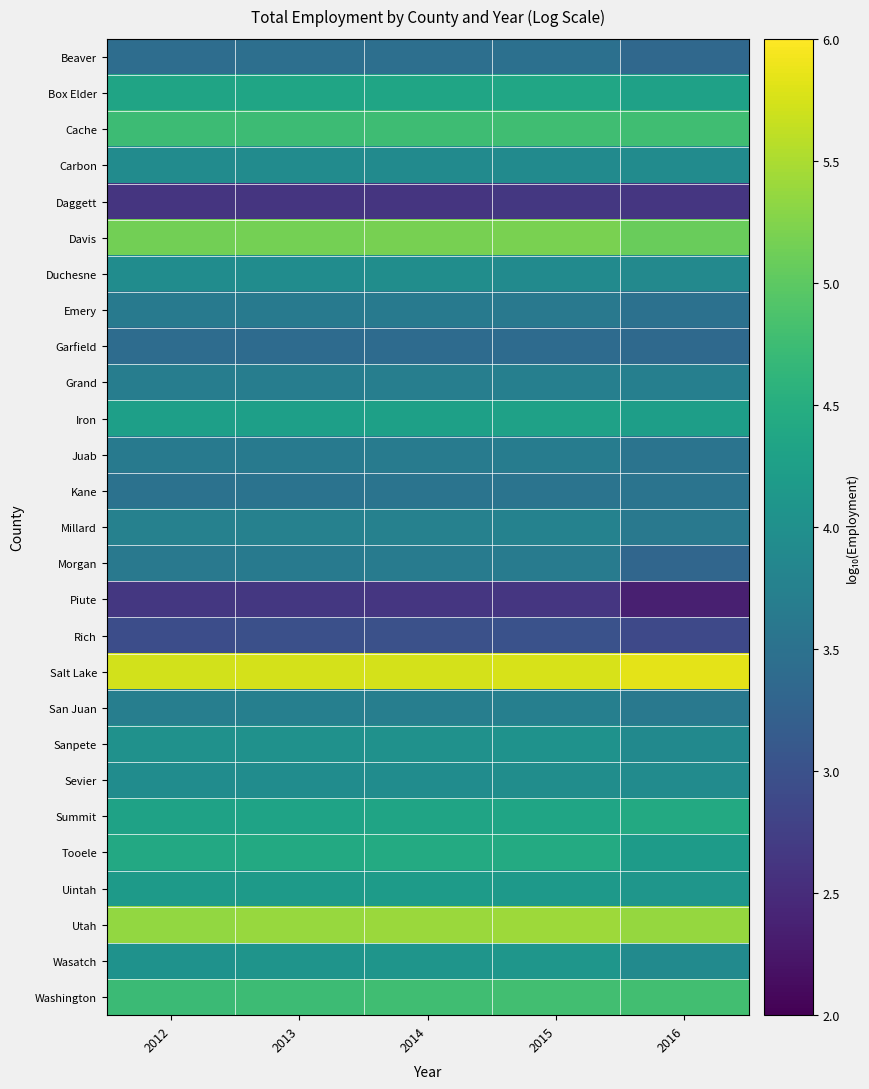

Reading right to left, extract all data points from this chart.

Beaver: 2016=3.4	2015=3.5	2014=3.5	2013=3.5	2012=3.4
Box Elder: 2016=4.3	2015=4.4	2014=4.4	2013=4.3	2012=4.3
Cache: 2016=4.8	2015=4.8	2014=4.8	2013=4.7	2012=4.7
Carbon: 2016=3.9	2015=3.9	2014=3.9	2013=3.9	2012=3.9
Daggett: 2016=2.6	2015=2.7	2014=2.6	2013=2.6	2012=2.6
Davis: 2016=5.1	2015=5.2	2014=5.2	2013=5.2	2012=5.2
Duchesne: 2016=3.9	2015=3.9	2014=4.0	2013=4.0	2012=3.9
Emery: 2016=3.5	2015=3.6	2014=3.6	2013=3.6	2012=3.6
Garfield: 2016=3.4	2015=3.4	2014=3.4	2013=3.4	2012=3.4
Grand: 2016=3.7	2015=3.7	2014=3.7	2013=3.7	2012=3.7
Iron: 2016=4.2	2015=4.3	2014=4.3	2013=4.3	2012=4.3
Juab: 2016=3.5	2015=3.7	2014=3.7	2013=3.7	2012=3.6
Kane: 2016=3.5	2015=3.5	2014=3.5	2013=3.5	2012=3.5
Millard: 2016=3.6	2015=3.8	2014=3.8	2013=3.8	2012=3.8
Morgan: 2016=3.3	2015=3.7	2014=3.7	2013=3.6	2012=3.6
Piute: 2016=2.4	2015=2.6	2014=2.6	2013=2.7	2012=2.7
Rich: 2016=2.9	2015=3.0	2014=3.0	2013=3.0	2012=3.0
Salt Lake: 2016=5.8	2015=5.8	2014=5.7	2013=5.7	2012=5.7
San Juan: 2016=3.6	2015=3.7	2014=3.7	2013=3.7	2012=3.7
Sanpete: 2016=3.9	2015=4.0	2014=4.0	2013=4.0	2012=4.0
Sevier: 2016=3.9	2015=4.0	2014=3.9	2013=3.9	2012=3.9
Summit: 2016=4.4	2015=4.3	2014=4.3	2013=4.3	2012=4.3
Tooele: 2016=4.2	2015=4.5	2014=4.4	2013=4.4	2012=4.4
Uintah: 2016=4.1	2015=4.2	2014=4.2	2013=4.2	2012=4.2
Utah: 2016=5.4	2015=5.4	2014=5.4	2013=5.4	2012=5.4
Wasatch: 2016=3.9	2015=4.1	2014=4.1	2013=4.1	2012=4.0
Washington: 2016=4.8	2015=4.8	2014=4.8	2013=4.7	2012=4.7